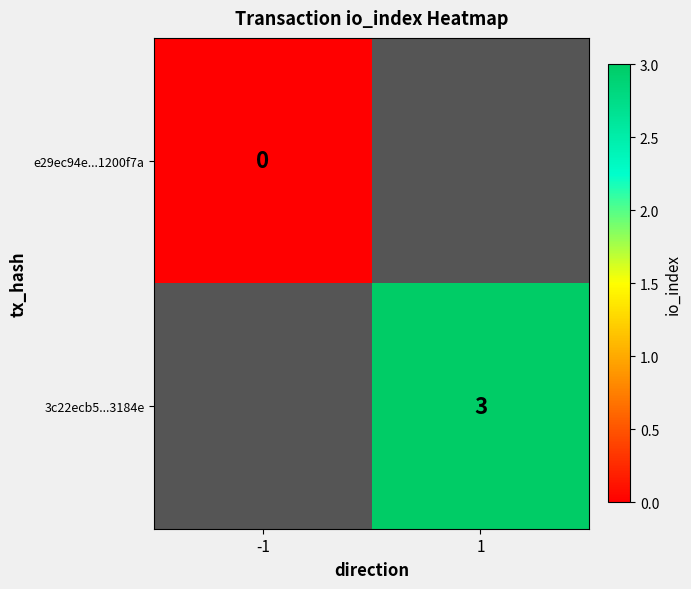

Rank the series by their maximum value, from lowest to highest.

e29ec94e...1200f7a, 3c22ecb5...3184e